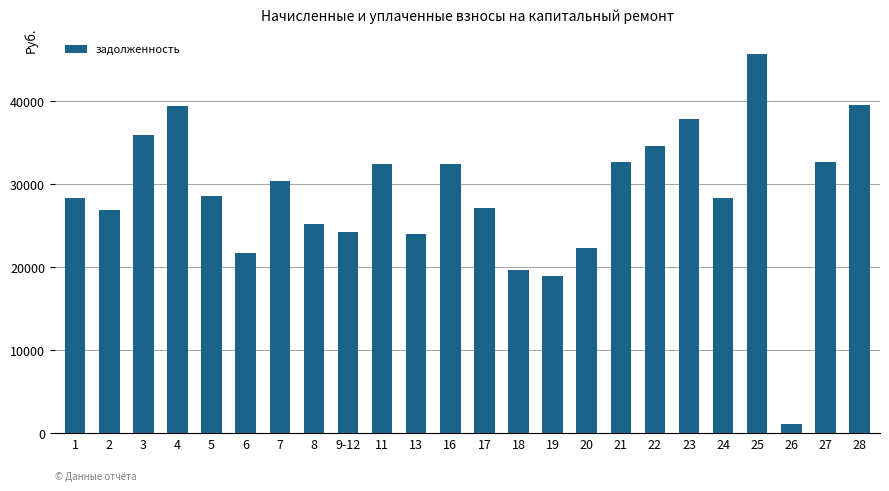

At which category does the chart reach its peak across all series?

25